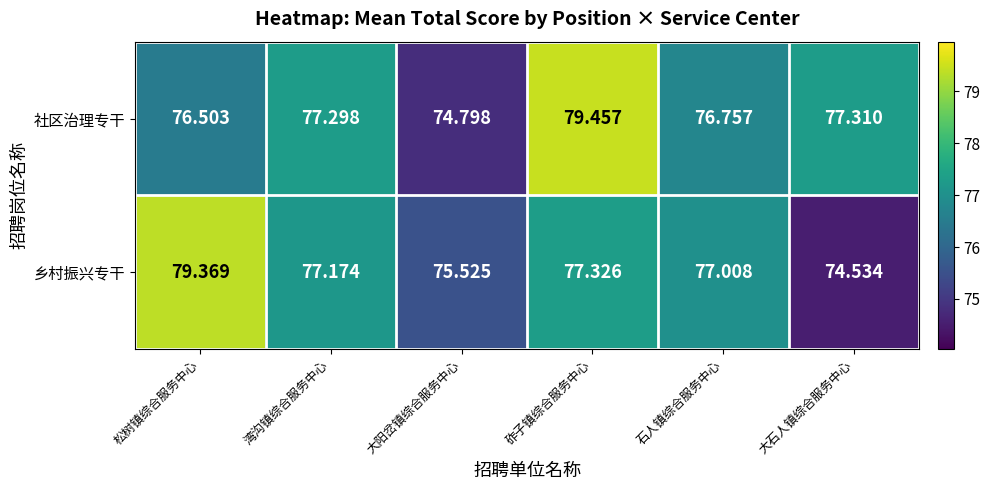

Which series has the largest total across all categories?

社区治理专干